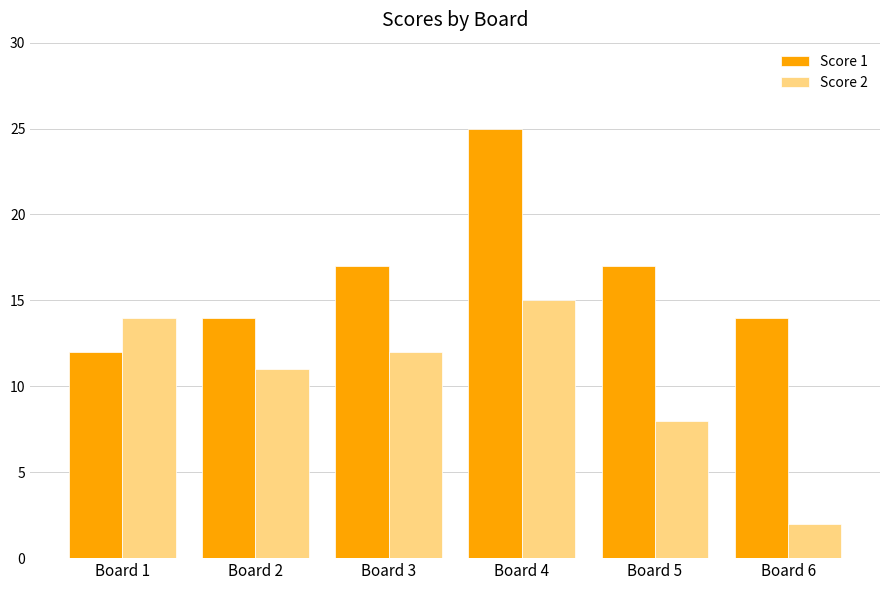

What is the average value of the Score 2 series?

10